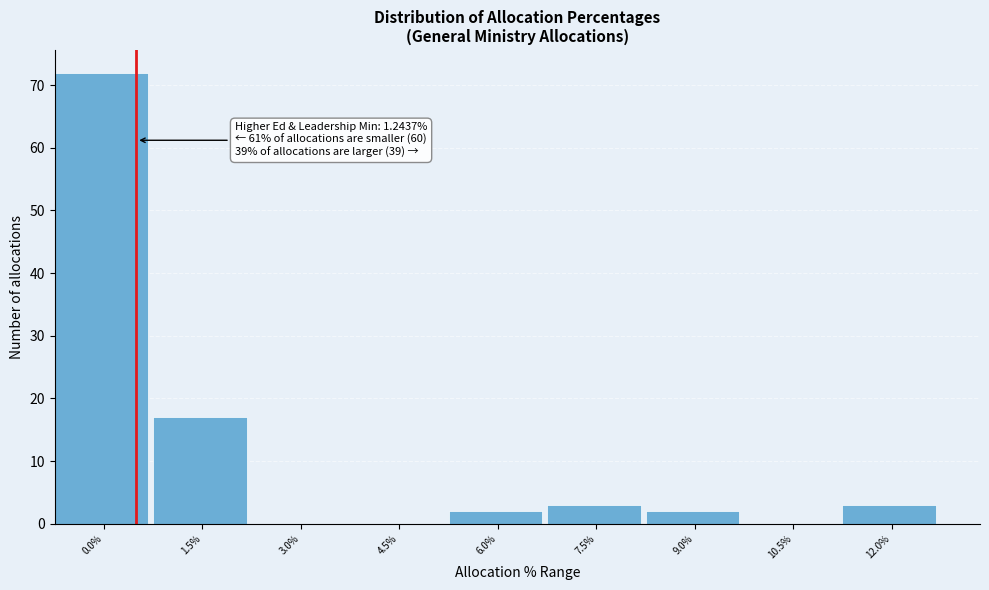

Reading left to right, list all the values displayed in this chart.

0.0%=72	1.5%=17	3.0%=0	4.5%=0	6.0%=2	7.5%=3	9.0%=2	10.5%=0	12.0%=3